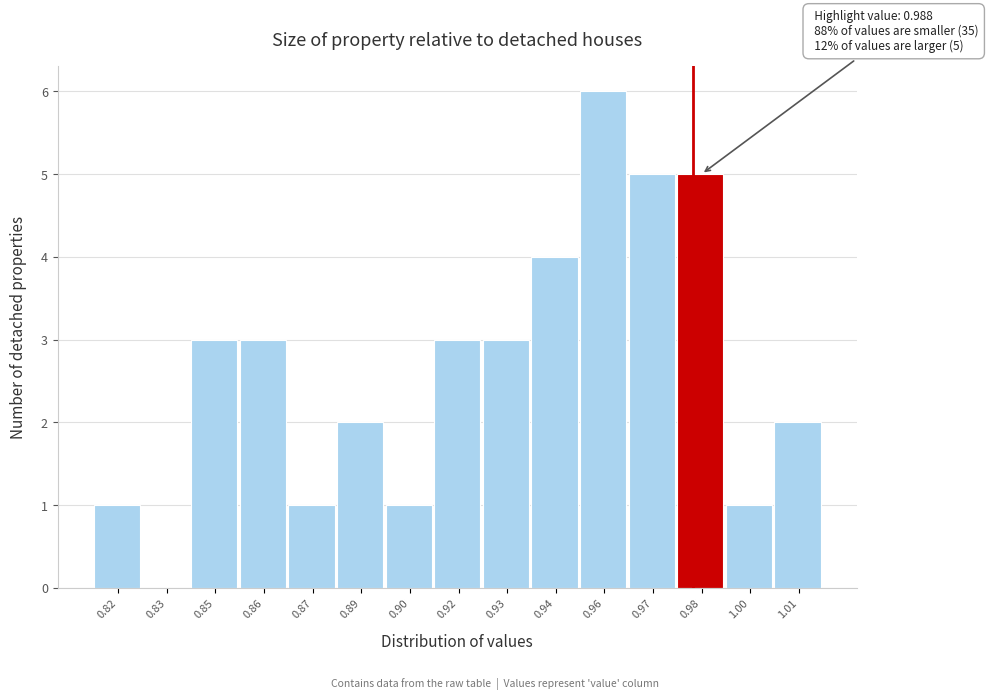

Reading left to right, extract all data points from this chart.

0.82=1	0.83=0	0.85=3	0.86=3	0.87=1	0.89=2	0.90=1	0.92=3	0.93=3	0.94=4	0.96=6	0.97=5	0.98=5	1.00=1	1.01=2